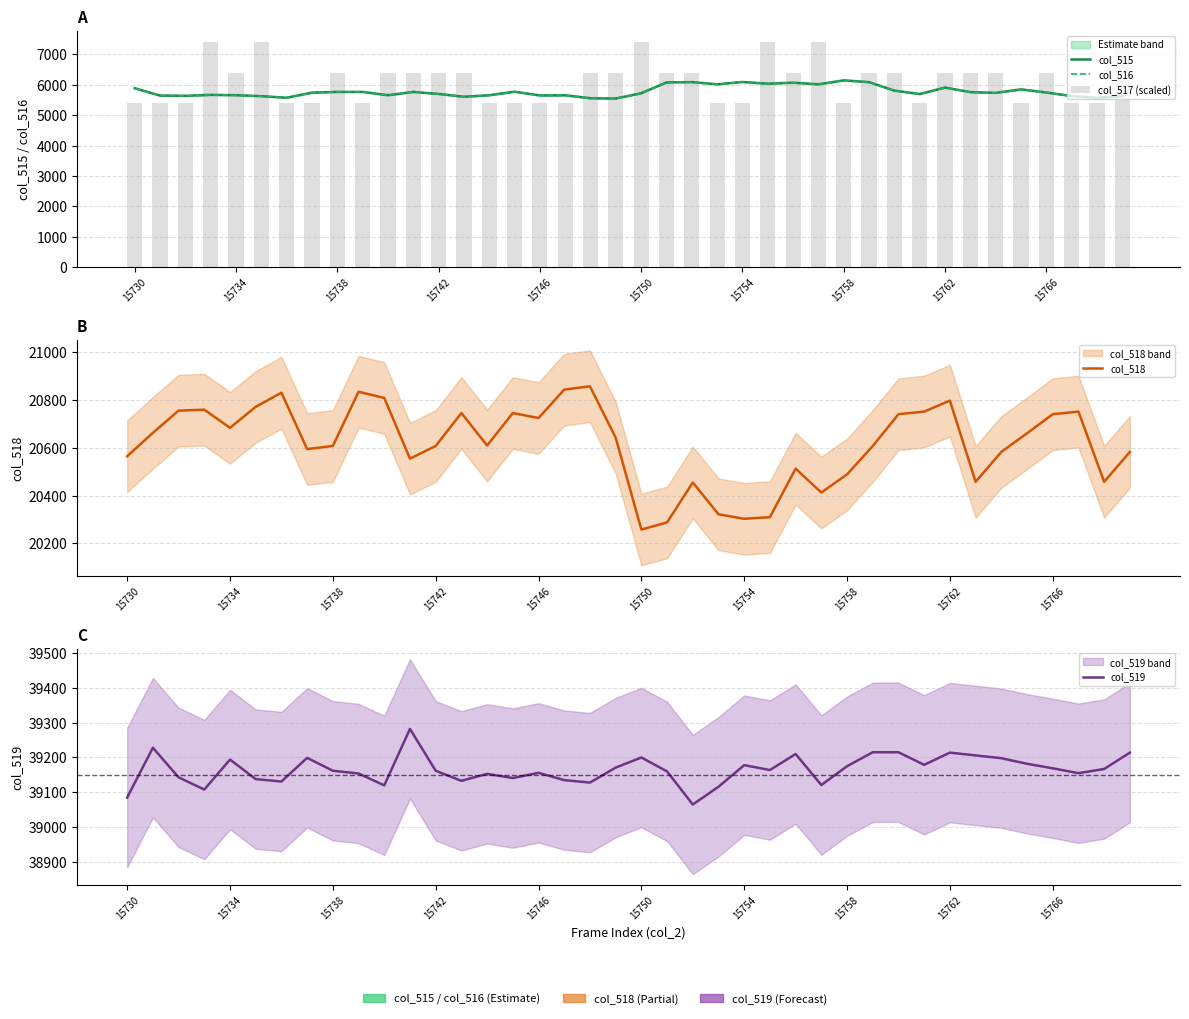

How many data points in col_518 are less than 20643?

20